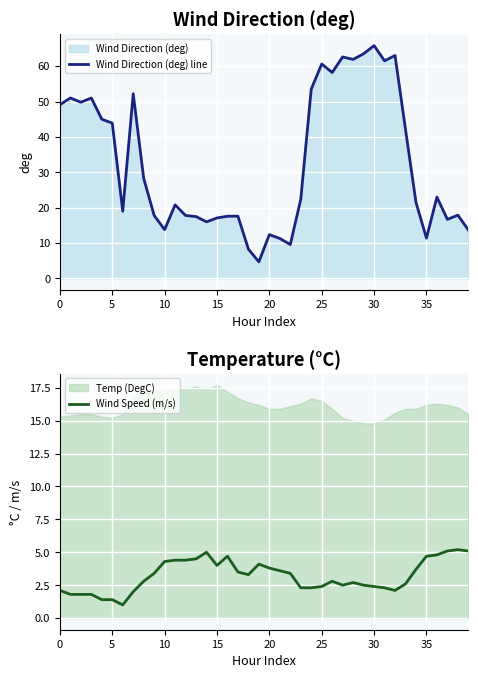

At which label does Wind Direction (deg) line reach its peak?

30